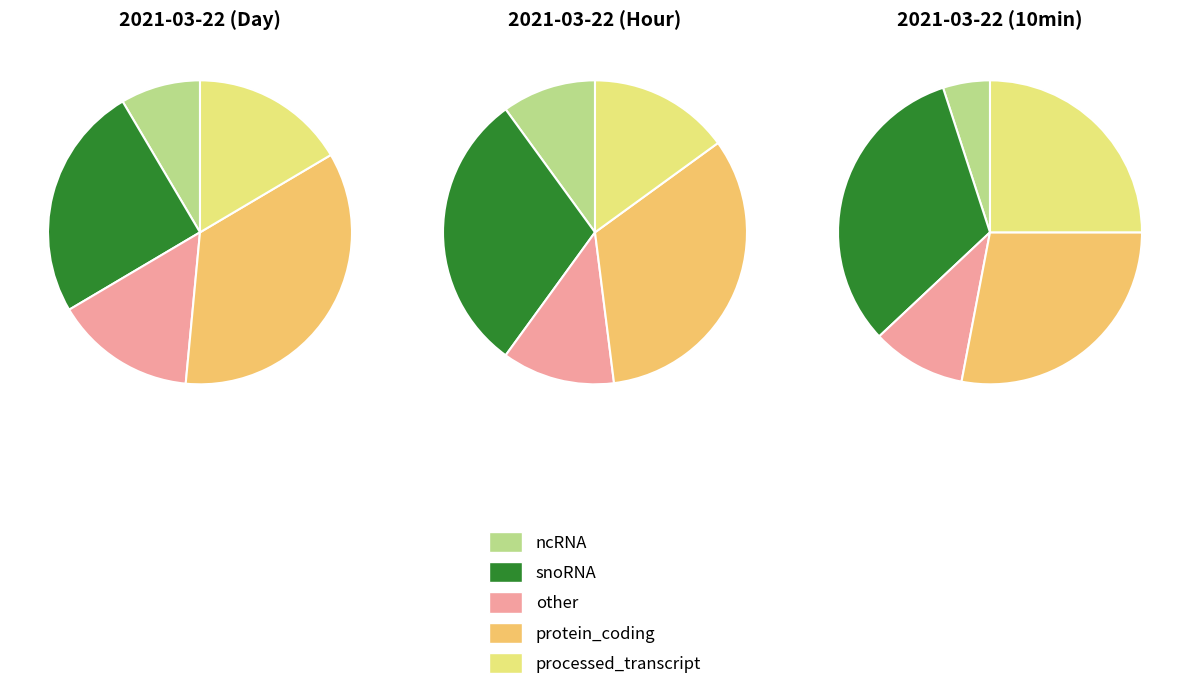

Does 4 account for over 50% of the chart?

No